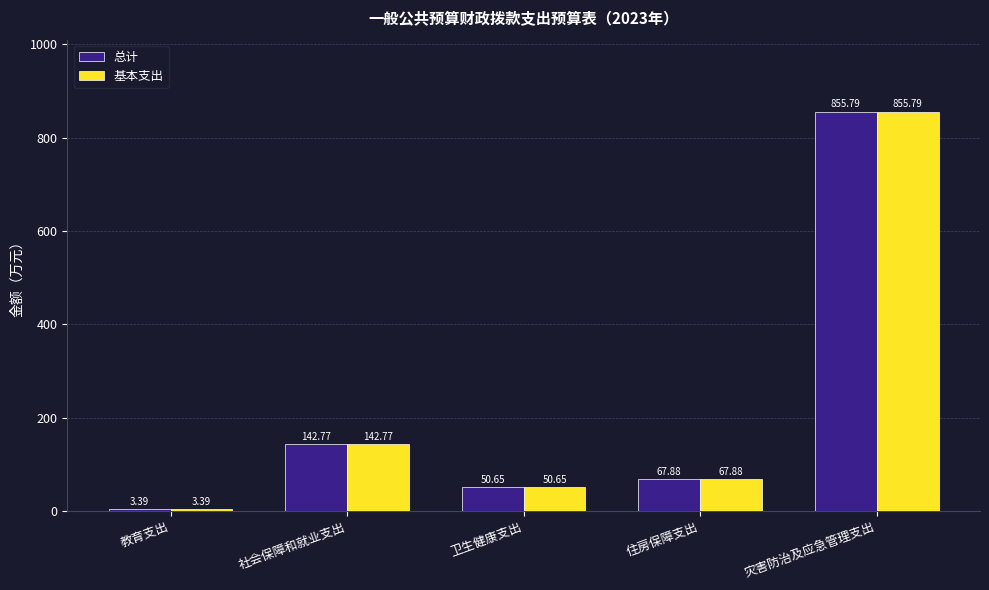

At which category is the sum across all series the highest?

灾害防治及应急管理支出